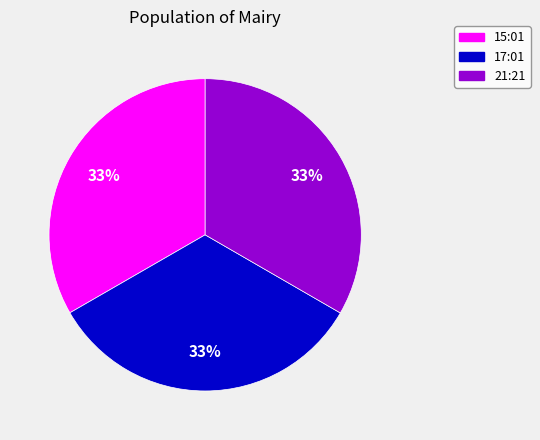

To the nearest percent, what is the average slice percentage?

33%